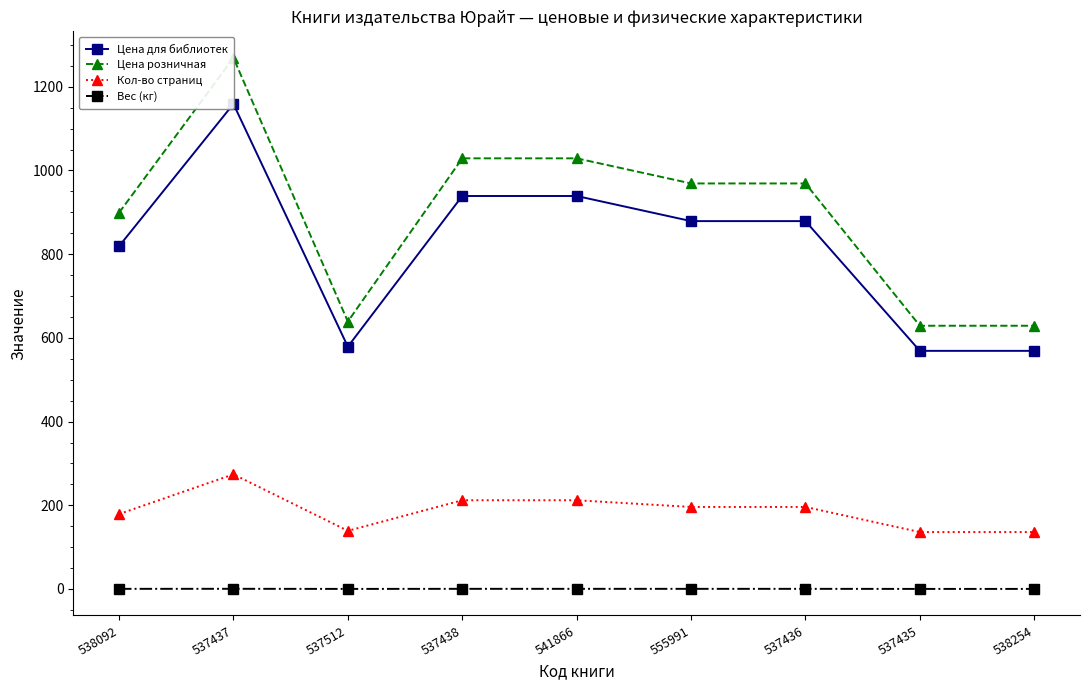

The Вес (кг) series shows 0.6 at 537436. True or false?

False